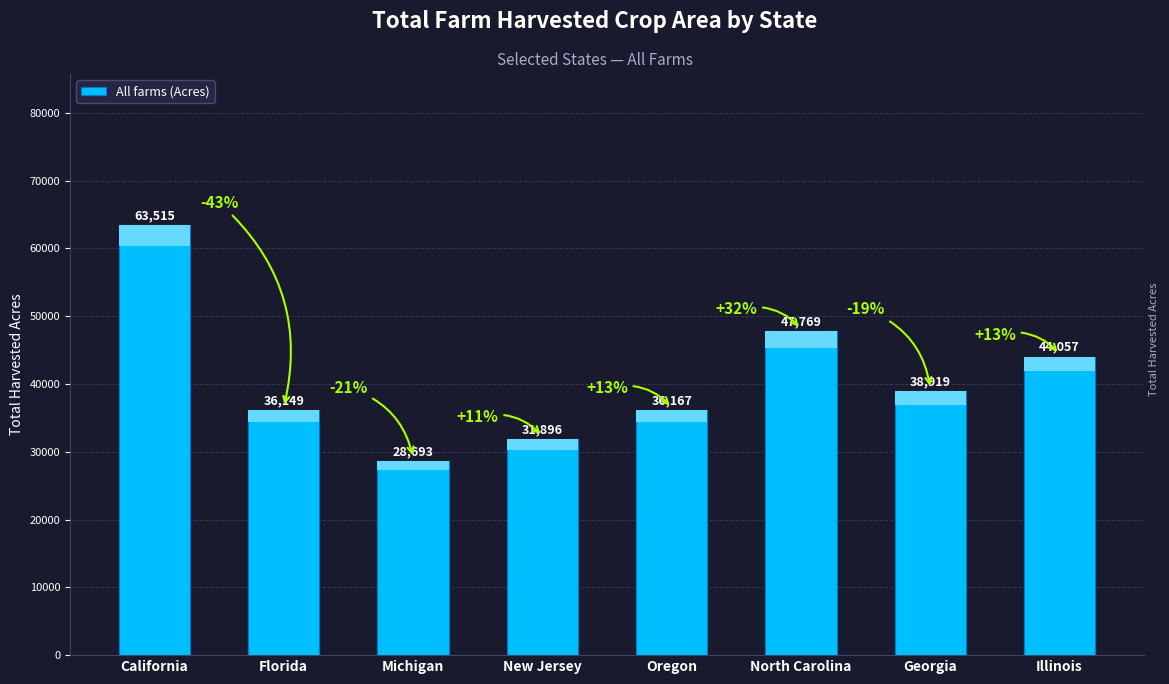

What is the difference between the values at New Jersey and Georgia?

7023